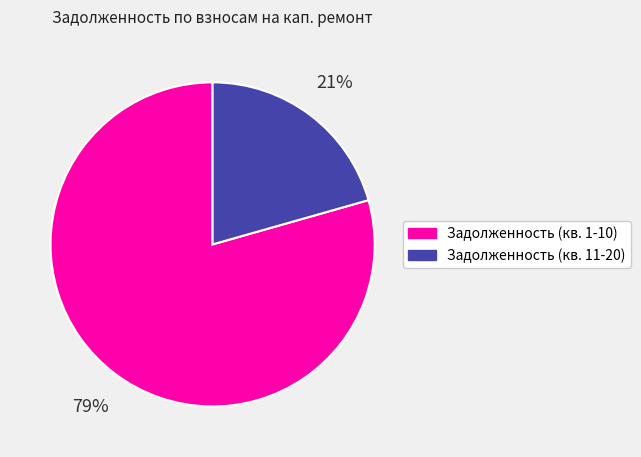

Is there any slice that represents more than half of the pie?

Yes